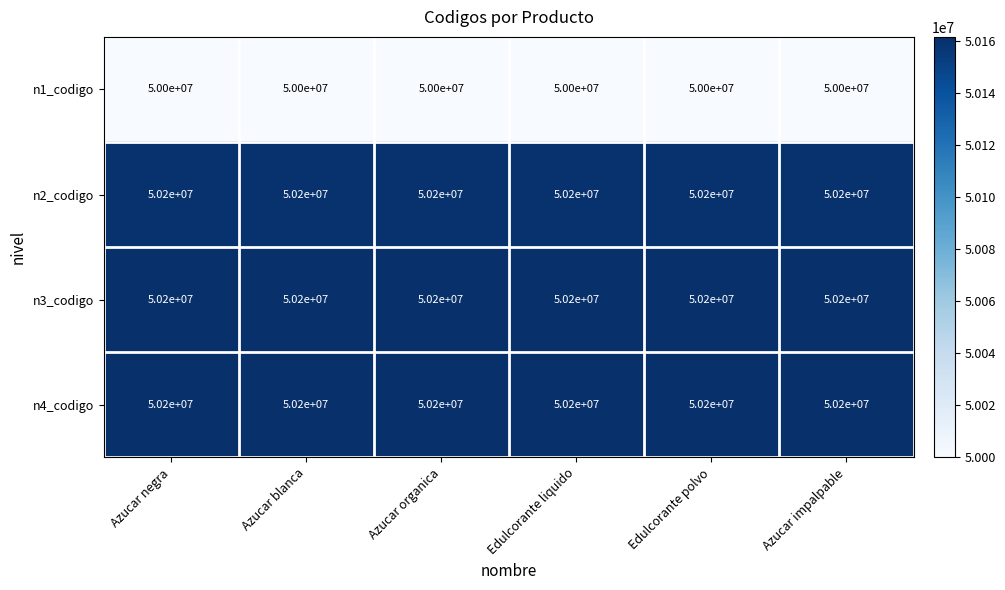

What is the lowest value of the n2_codigo series?

50200000